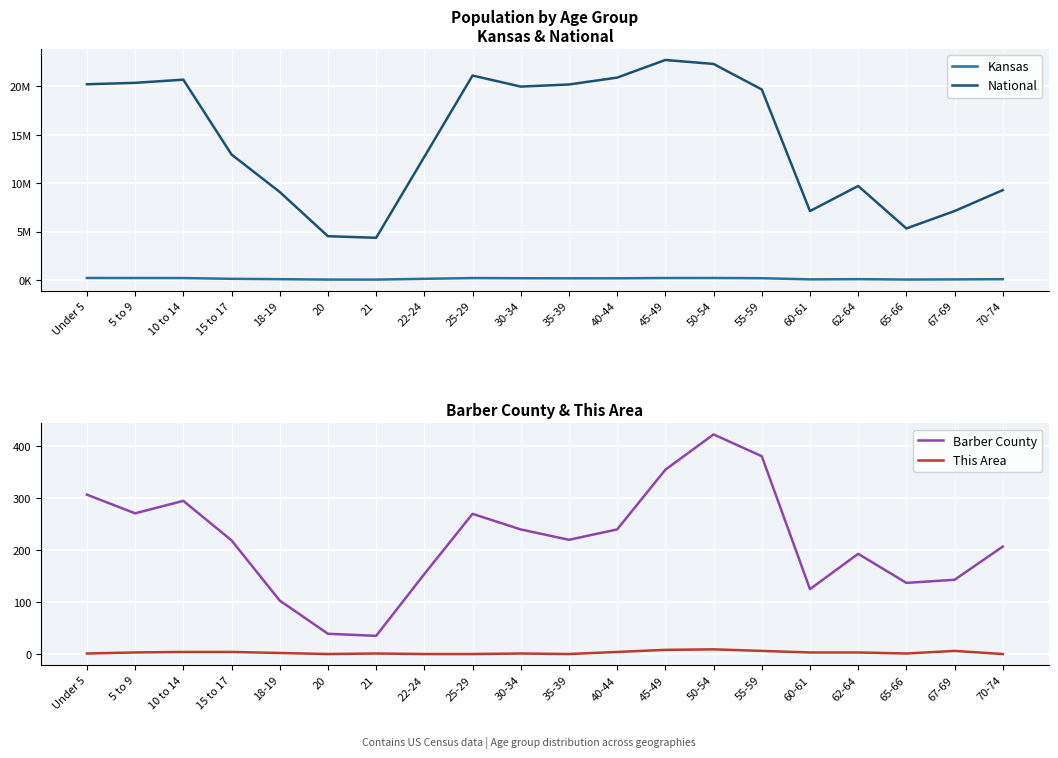

Is it true that National equals 2548888 at 21?

False